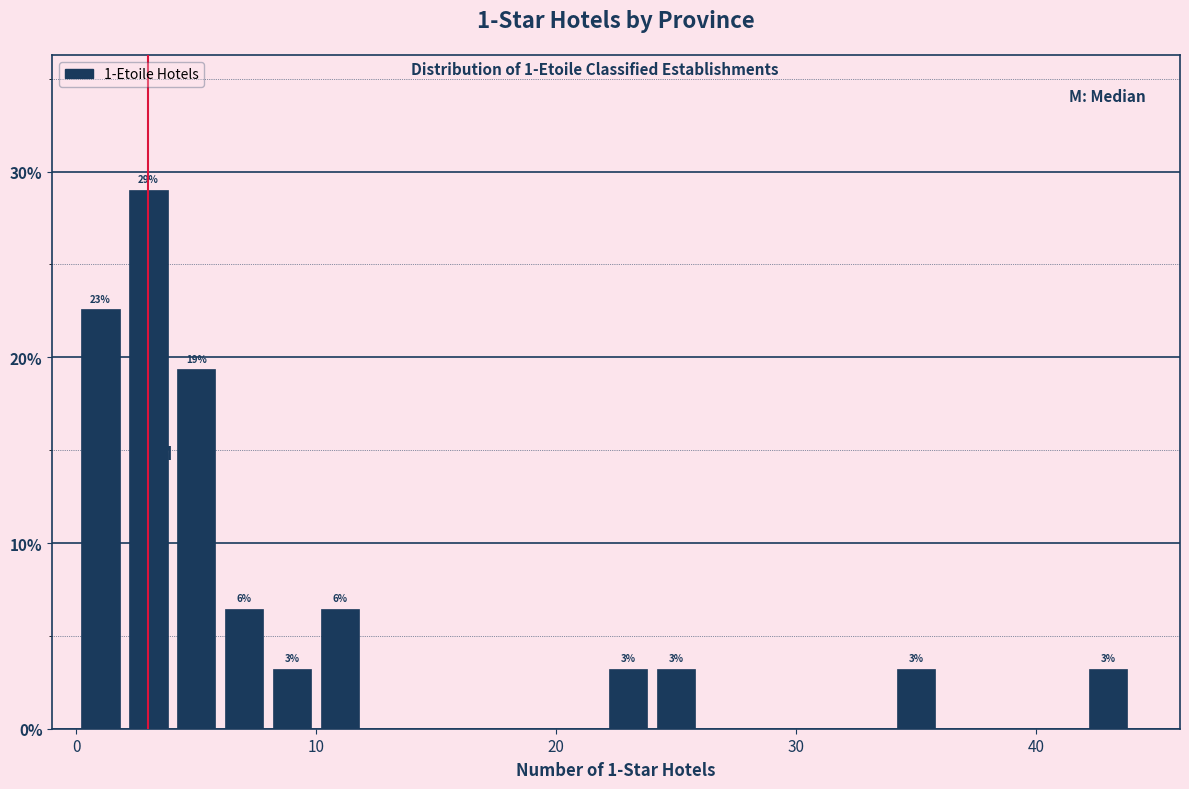

Read against the x-axis, roughly where is the centre of the tallest bar?

3